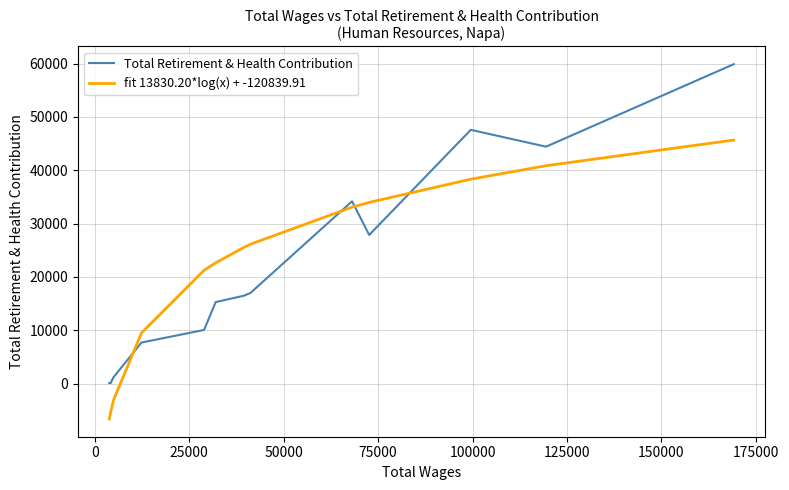

What are all the series names shown in the legend?

Total Retirement & Health Contribution, fit 13830.20*log(x) + -120839.91